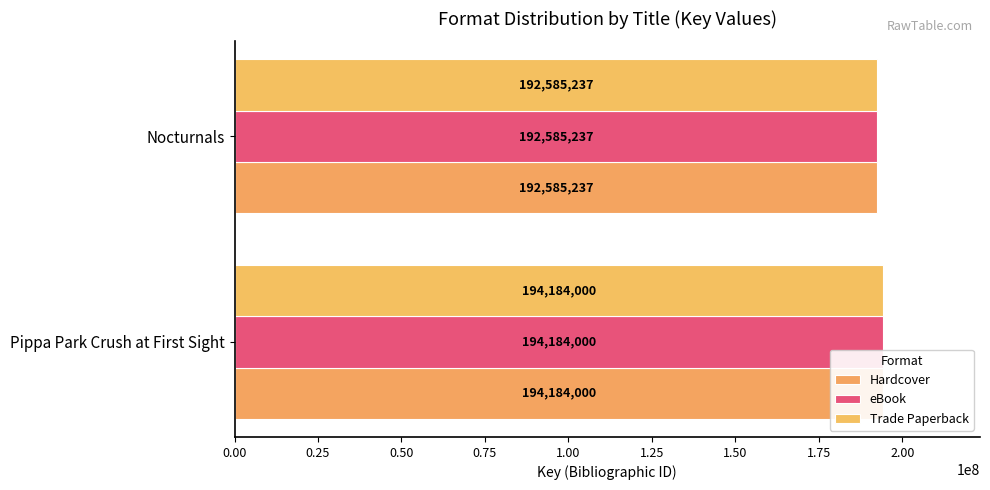

How many series are shown in this chart?

3